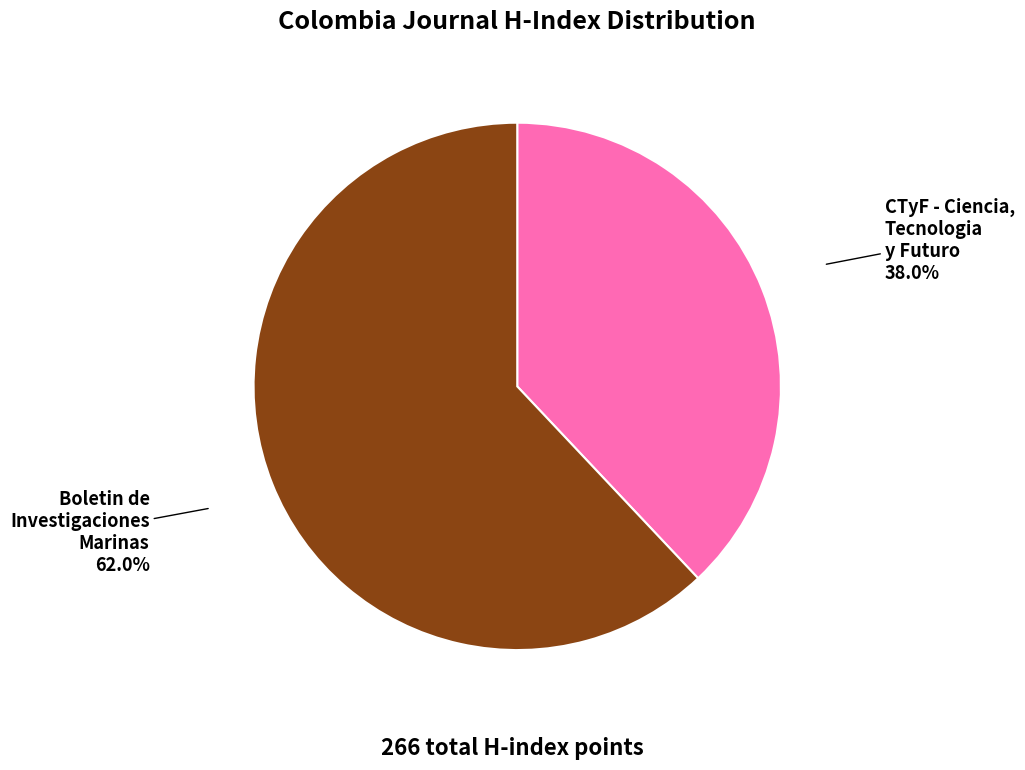

Does any single category account for the majority?

Yes